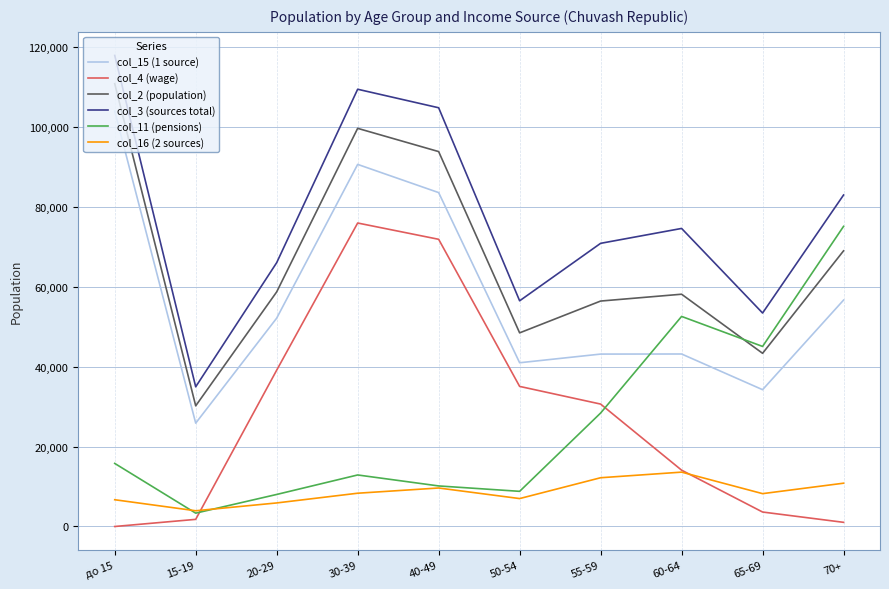

What is the average value of the col_2 (population) series?

66886